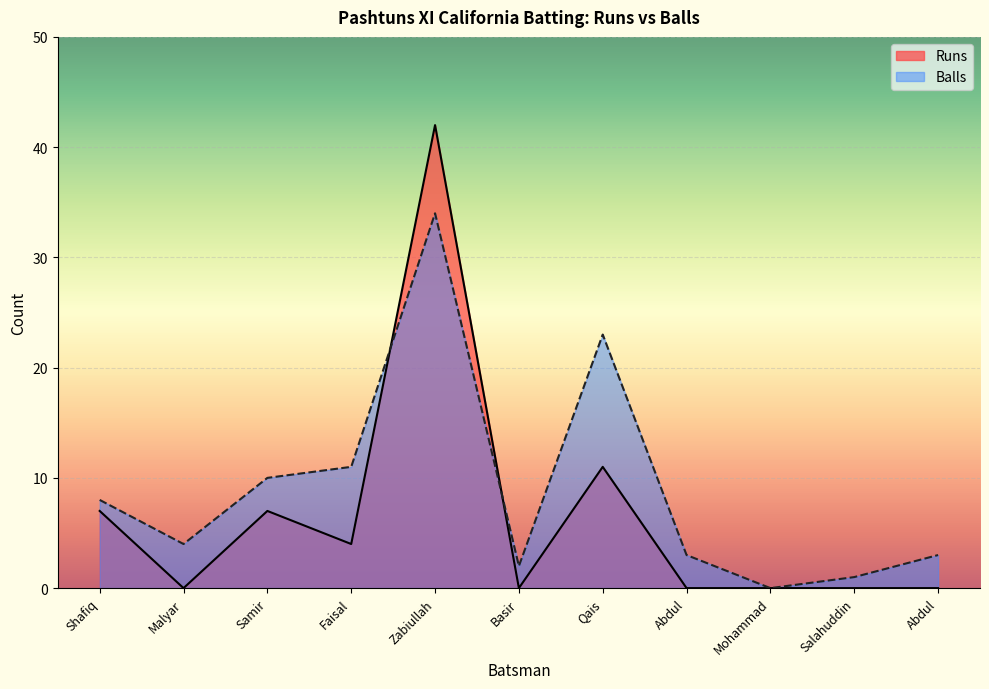

At which category does the chart reach its minimum across all series?

Malyar